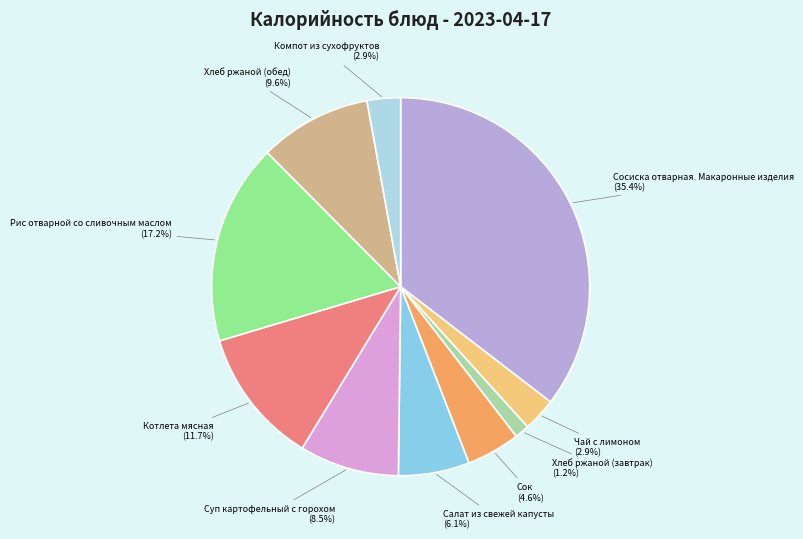

To the nearest percent, what portion does Сосиска отварная. Макаронные изделия represent?

35%